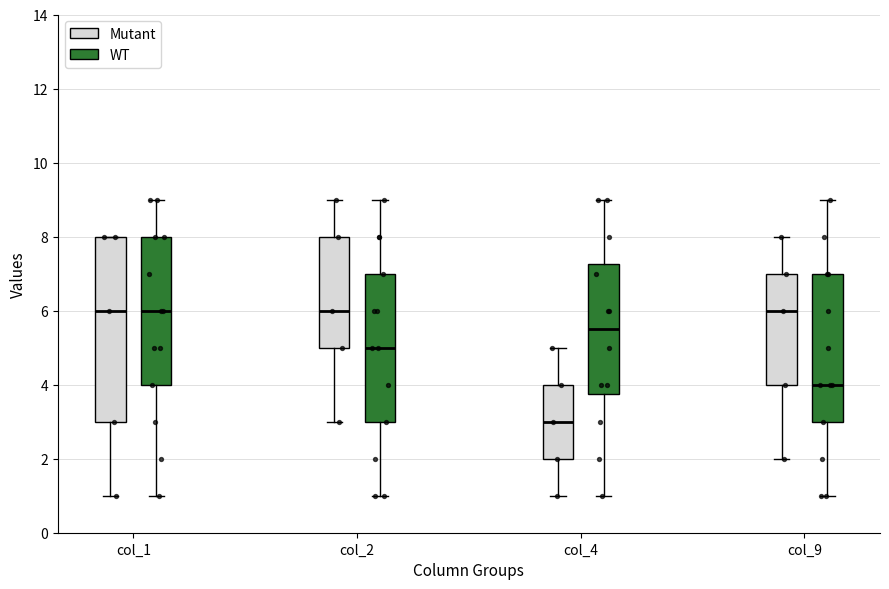

Which box has the lowest median line?

col_4 (Mutant)